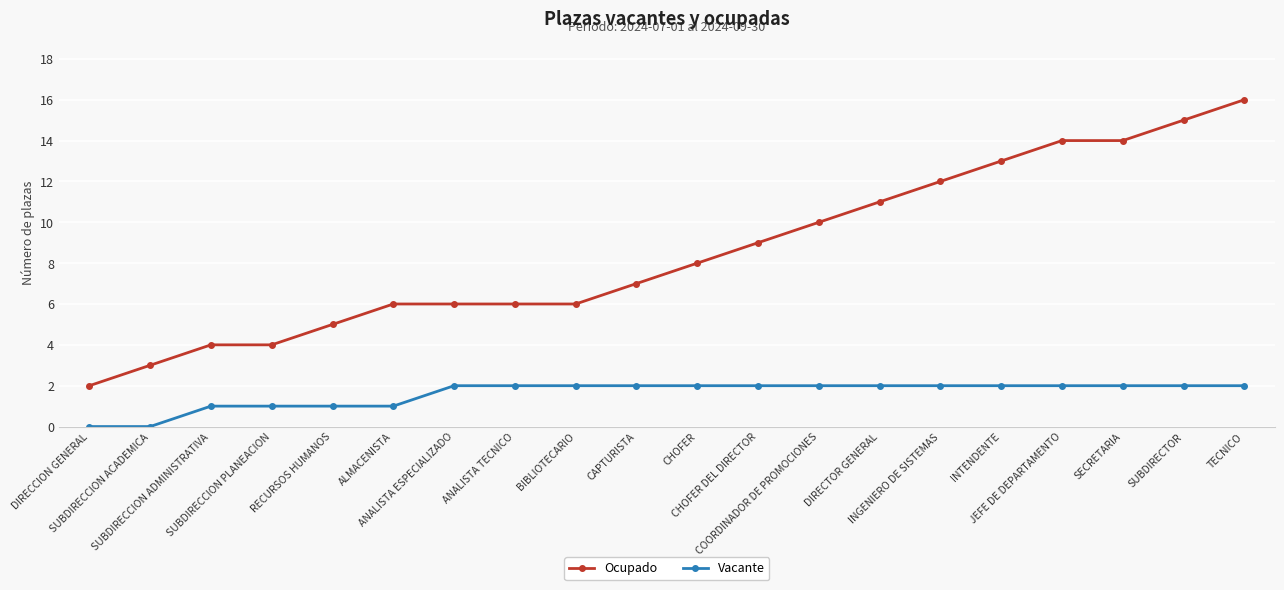

True or false: Ocupado and Vacante cross at least once.

False